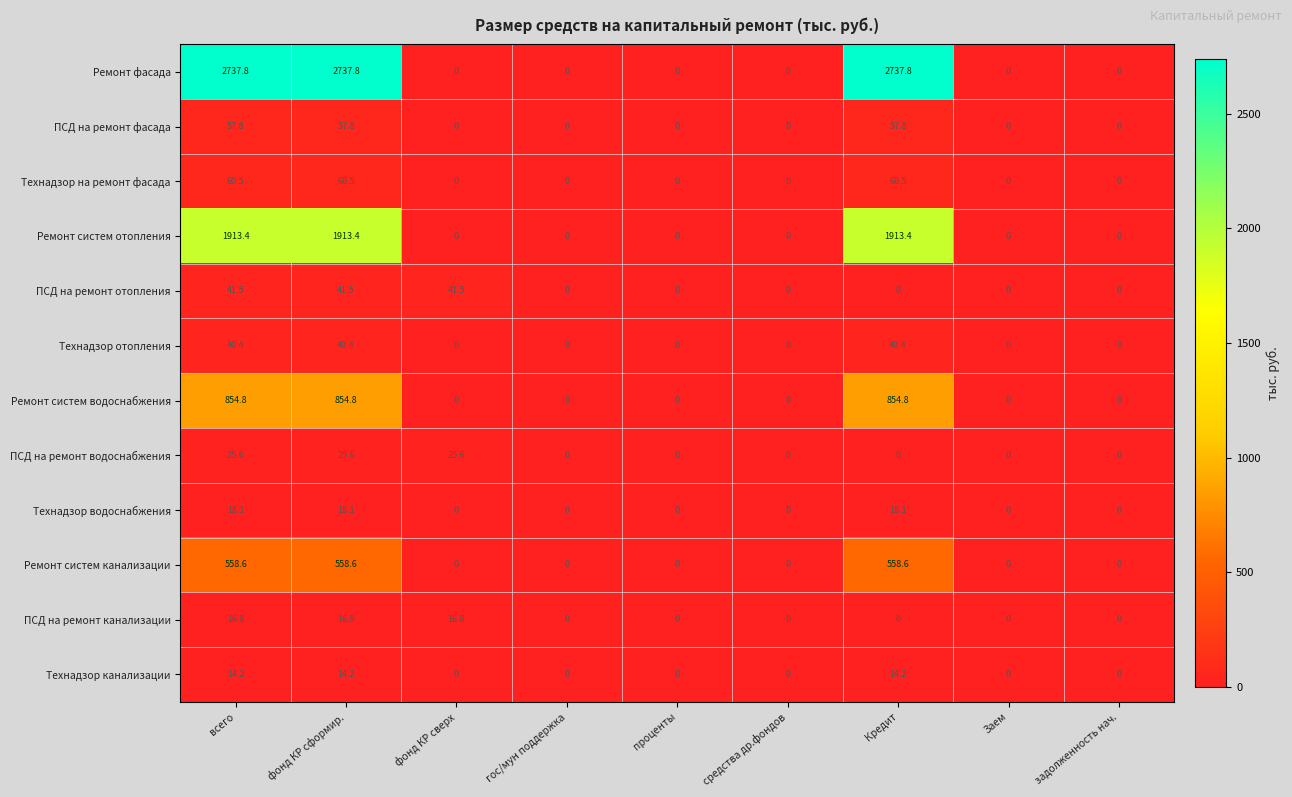

Which series has the widest spread of values?

Ремонт фасада